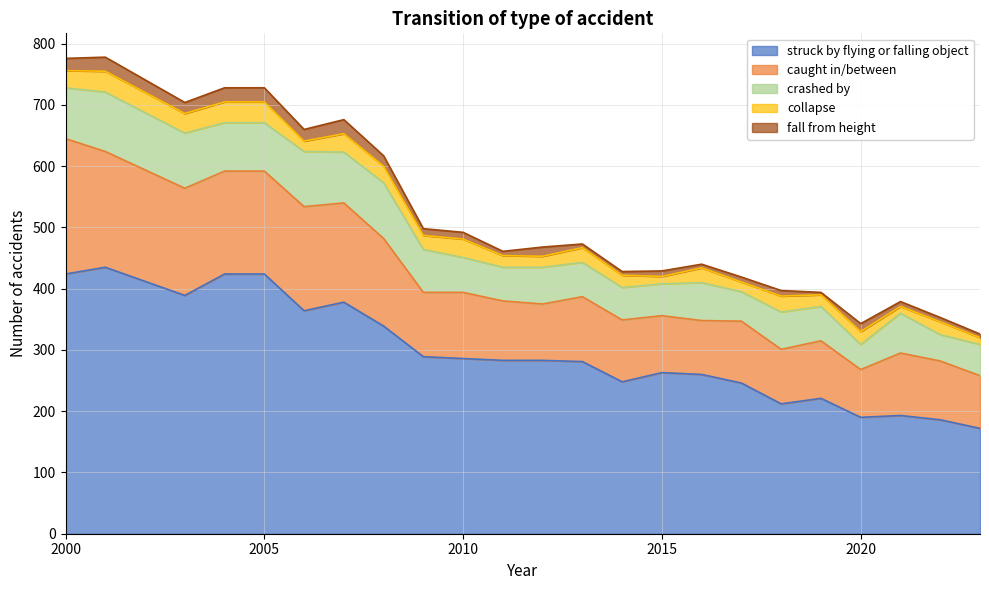

True or false: caught in/between and collapse intersect in this chart.

False